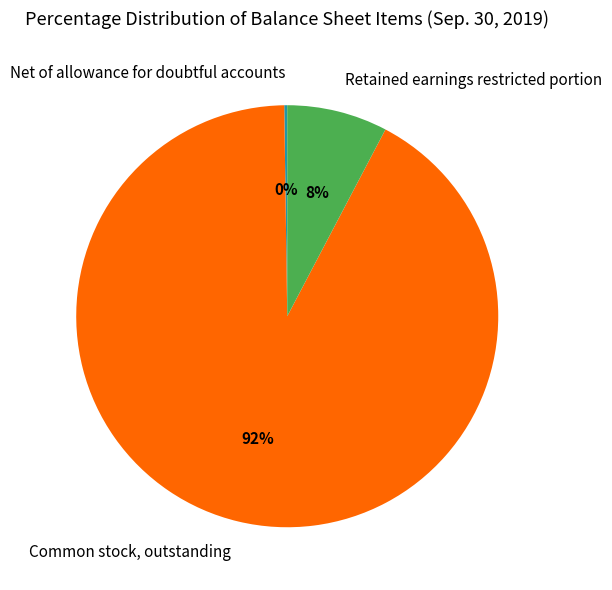

The Common stock, outstanding slice represents 92% of the pie. True or false?

True